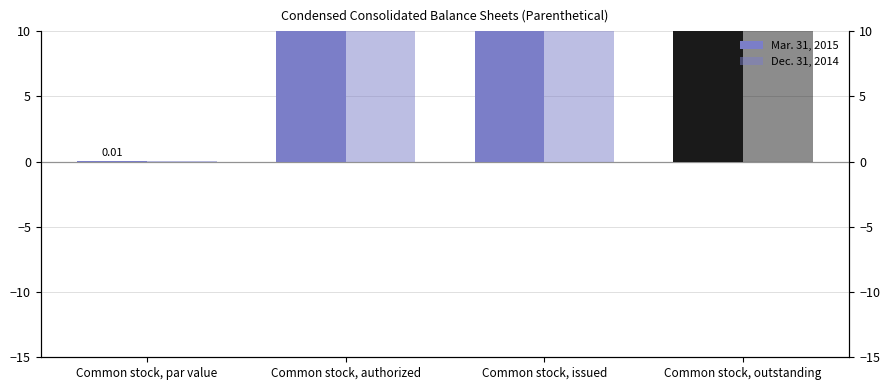

Which series has the largest total across all categories?

Mar. 31, 2015